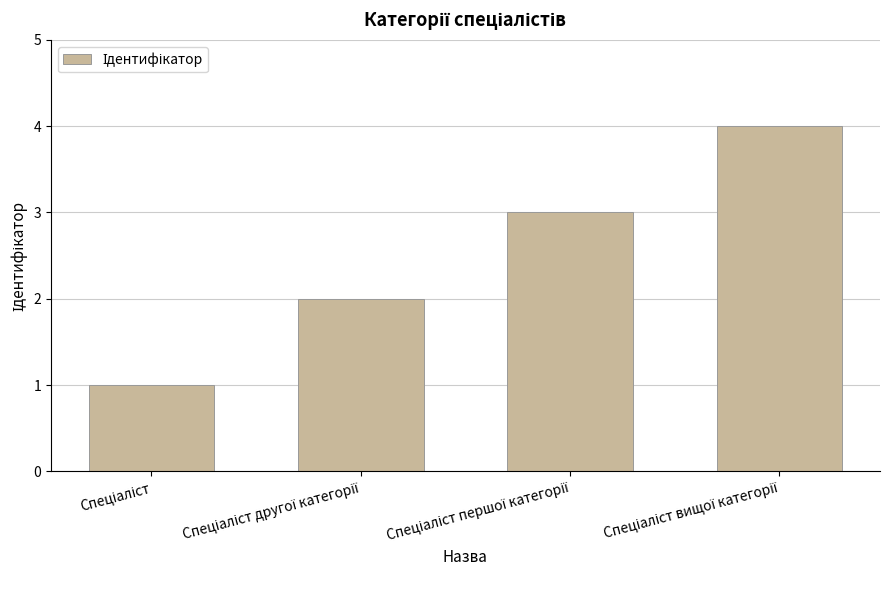

What is the smallest value displayed?

1